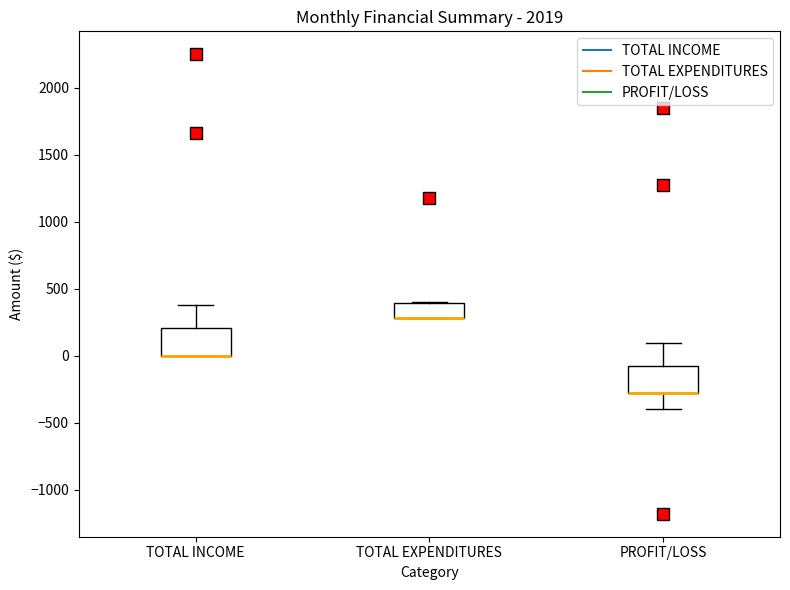

Reading left to right, read every box against the y-axis: the position of its median line, the range the box covers, and the ends of its whiskers. The values are not printed on the chart, so give them approximately, as read against the axis.

TOTAL INCOME: median 0 (drawn on the box's lower edge), box 0 to 200, whiskers 0 to 400
TOTAL EXPENDITURES: median 300 (drawn on the box's lower edge), box 300 to 400, whiskers 300 to 400
PROFIT/LOSS: median -300 (drawn on the box's lower edge), box -300 to -50, whiskers -400 to 100